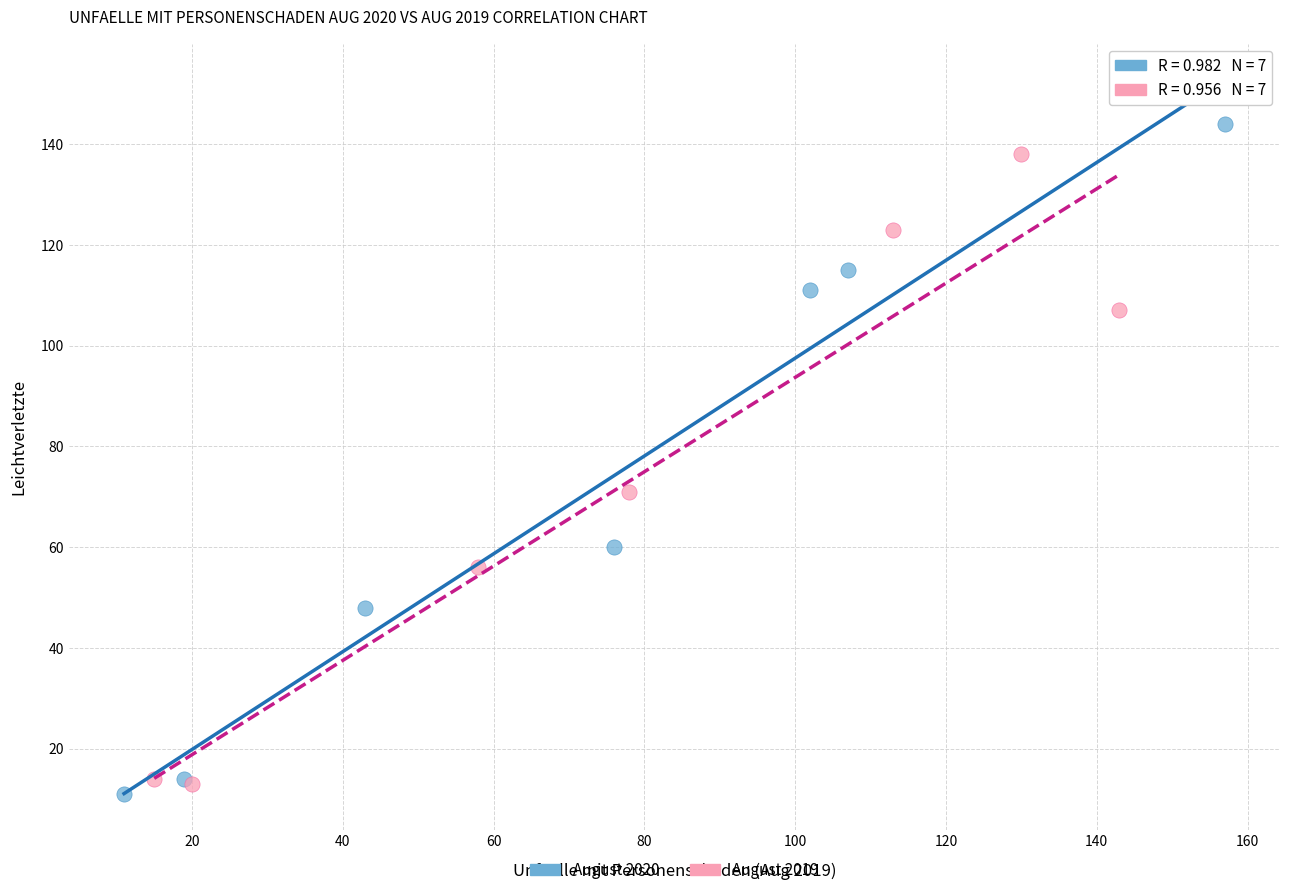

What are all the series names shown in the legend?

August 2020, August 2019